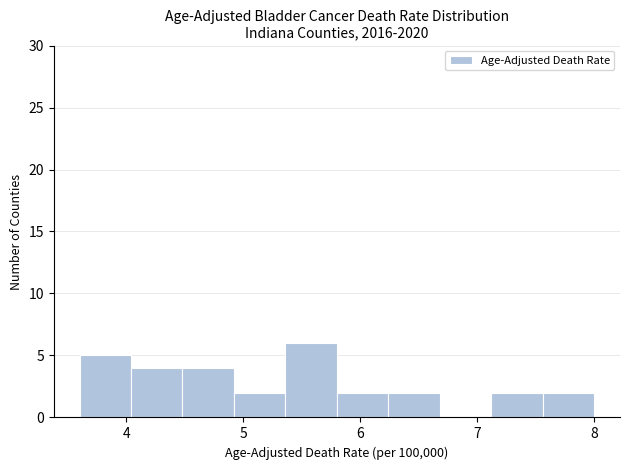

Reading left to right, transcribe this chart: for each bar, give the range it covers on the x-axis and its height. Neither the bar edges nor the heights are printed on the chart, so give them approximately, as read against the axes.

3.60 to 4.04: 5
4.04 to 4.48: 4
4.48 to 4.92: 4
4.92 to 5.36: 2
5.36 to 5.80: 6
5.80 to 6.24: 2
6.24 to 6.68: 2
6.68 to 7.12: 0
7.12 to 7.56: 2
7.56 to 8.00: 2